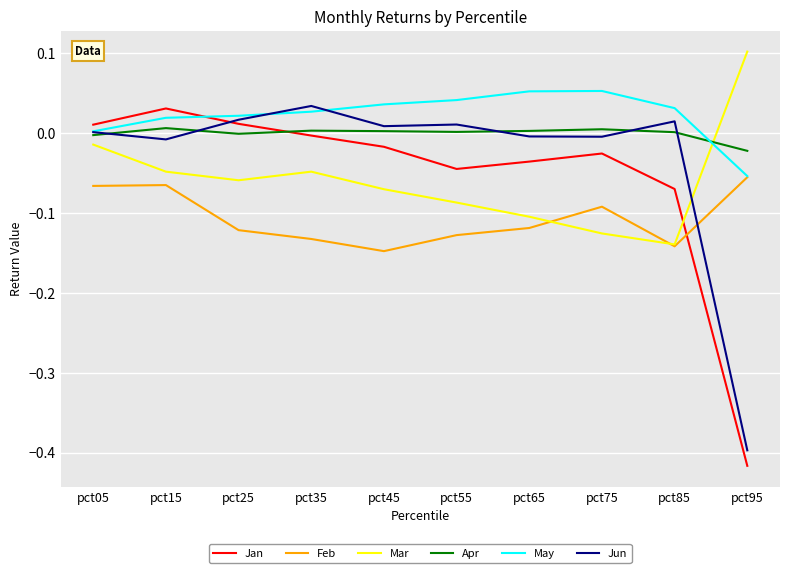

At which category does the chart reach its minimum across all series?

pct95